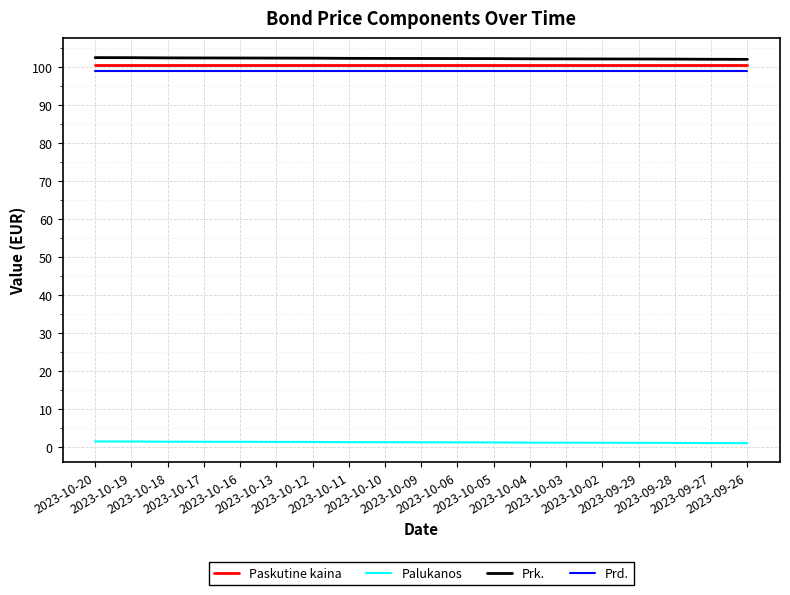

What is the approximate value of Palukanos at 2023-10-03?

1.2